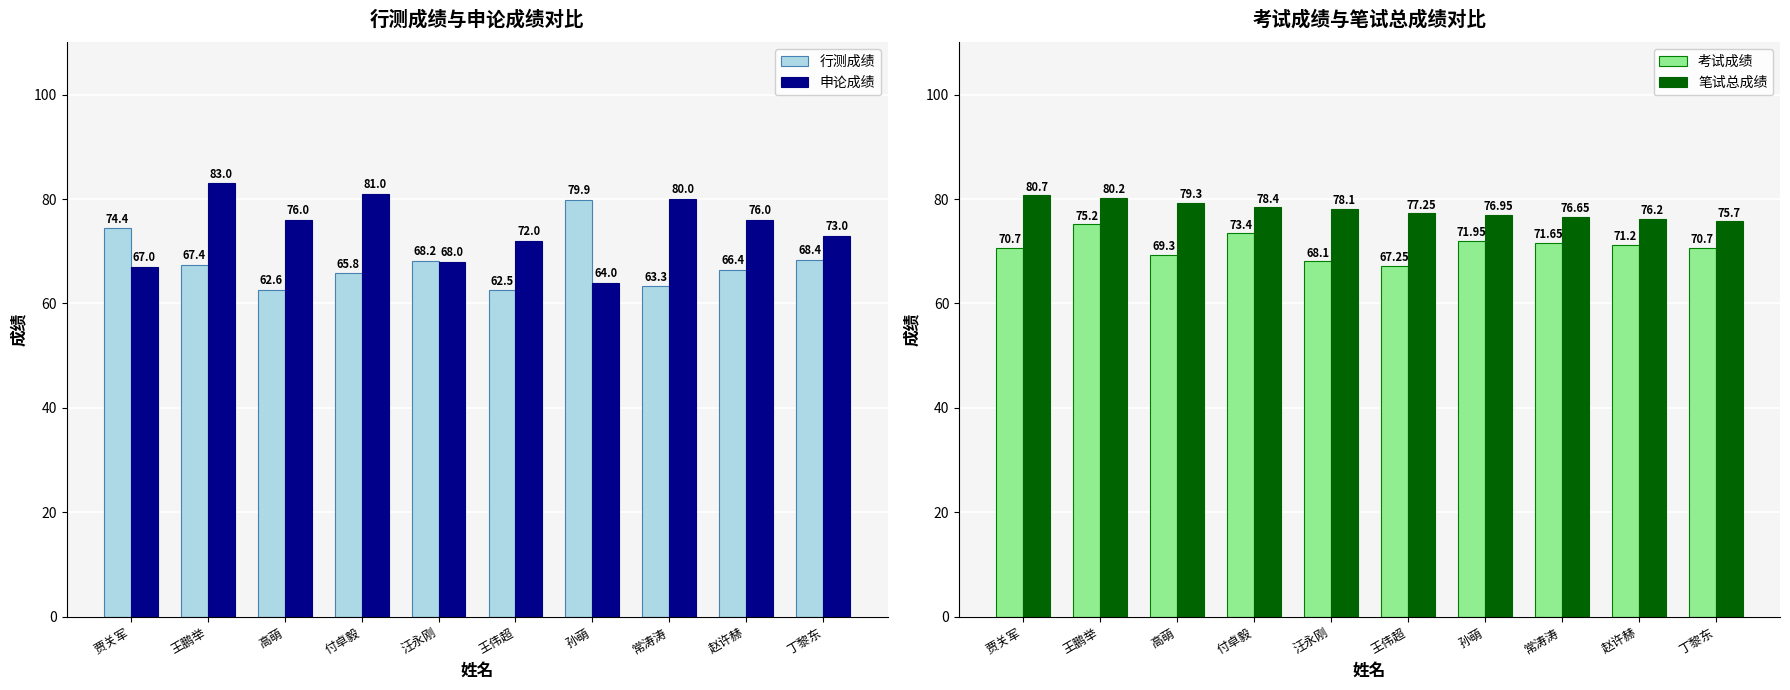

Between 高萌 and 孙萌, which series saw the biggest shift?

行测成绩